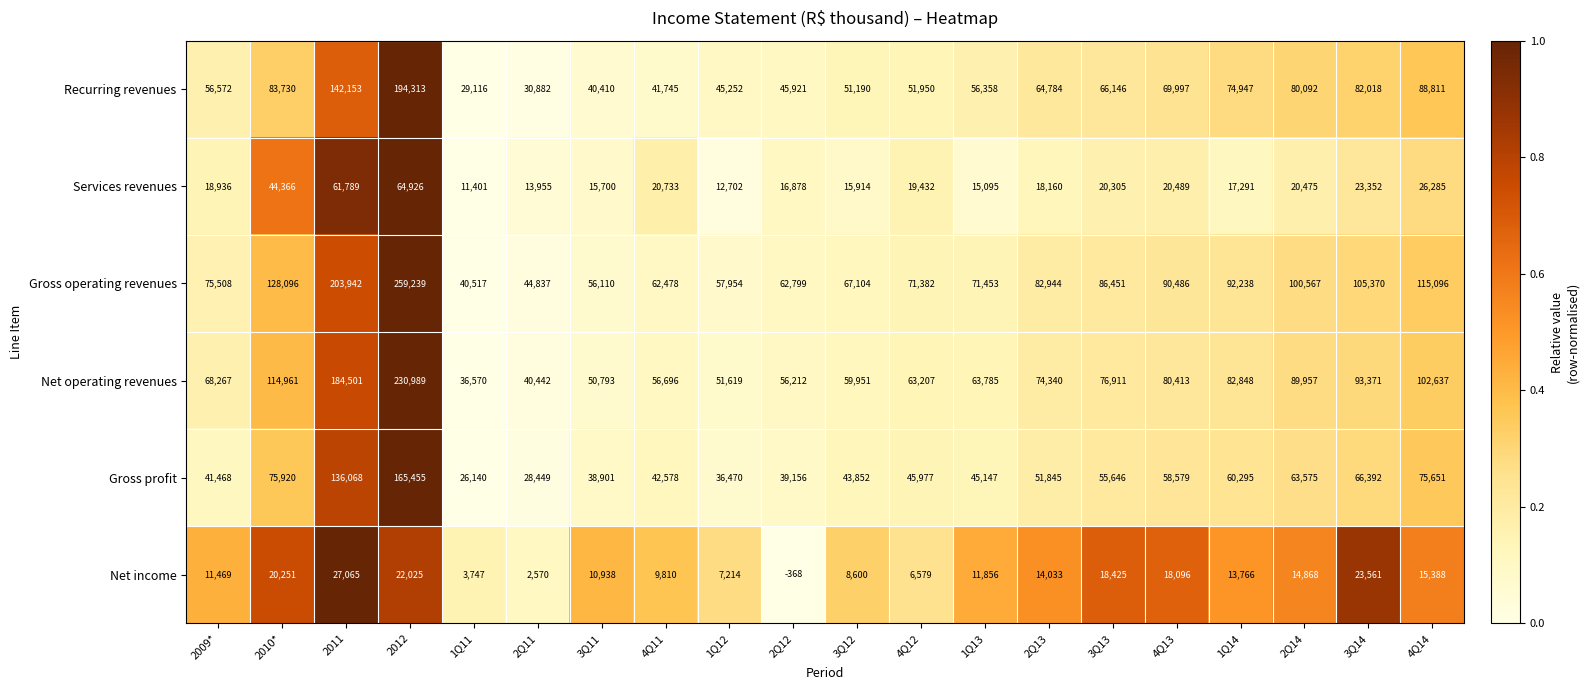

Read the Recurring revenues value at 4Q13, to the nearest 100.

70000